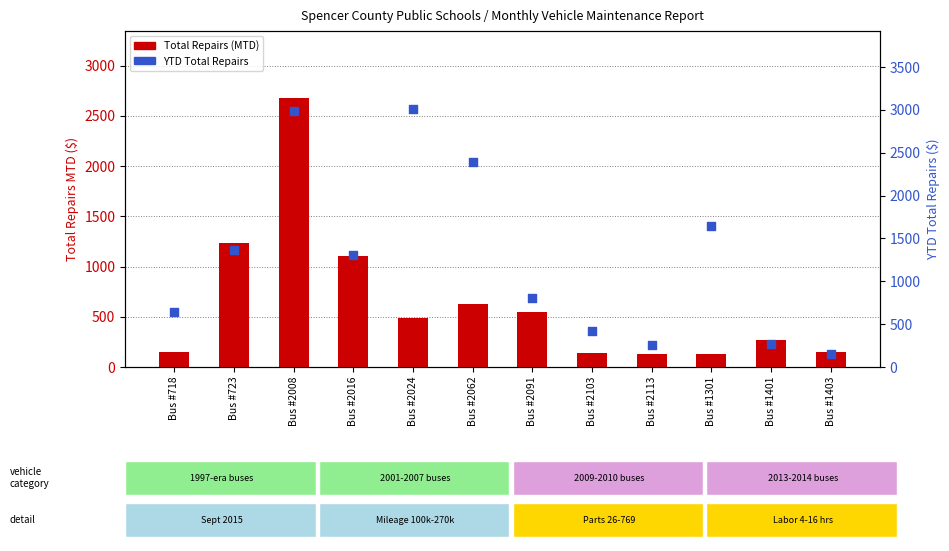

Which series has the largest total across all categories?

YTD Total Repairs